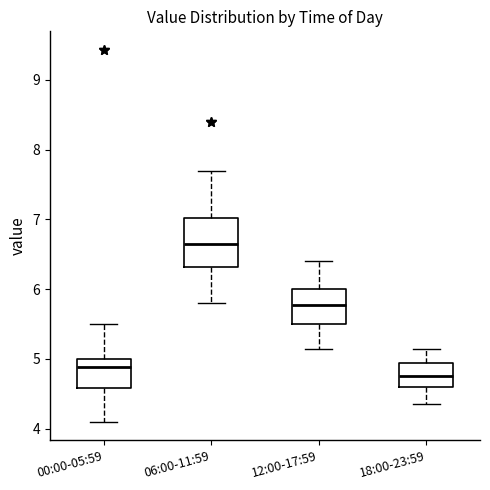

Where does the upper whisker of the box for 18:00-23:59 end on the y-axis? The values are not printed on the chart, so give them approximately, as read against the axis.

5.2